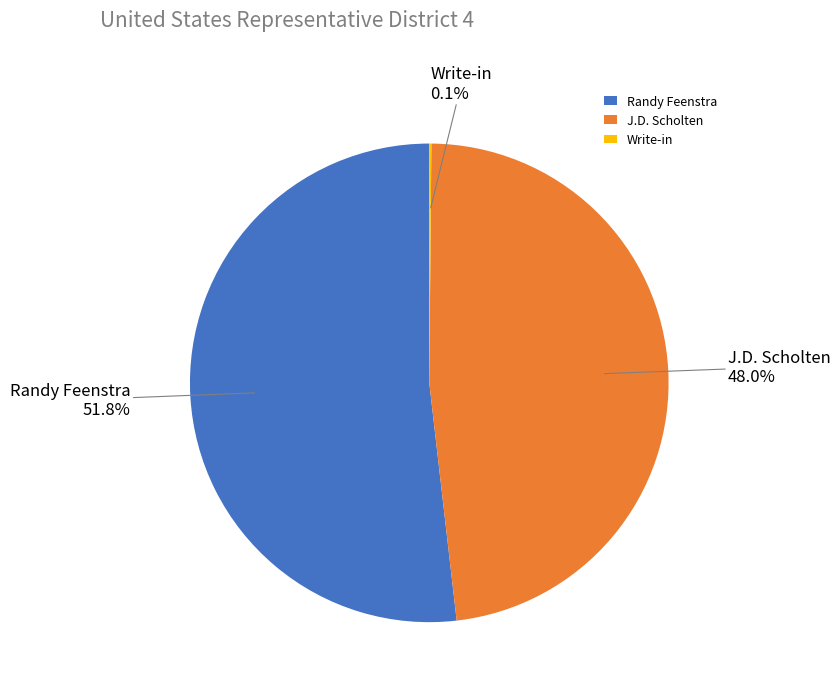

What is the total percentage of J.D. Scholten and Randy Feenstra?

99.9%